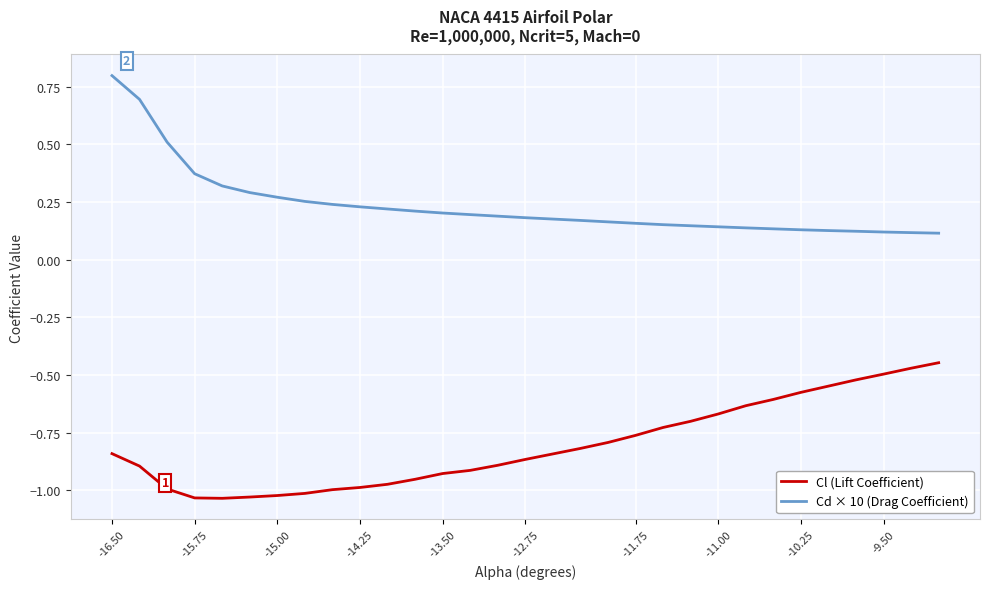

Which series has the largest total across all categories?

Cd × 10 (Drag Coefficient)